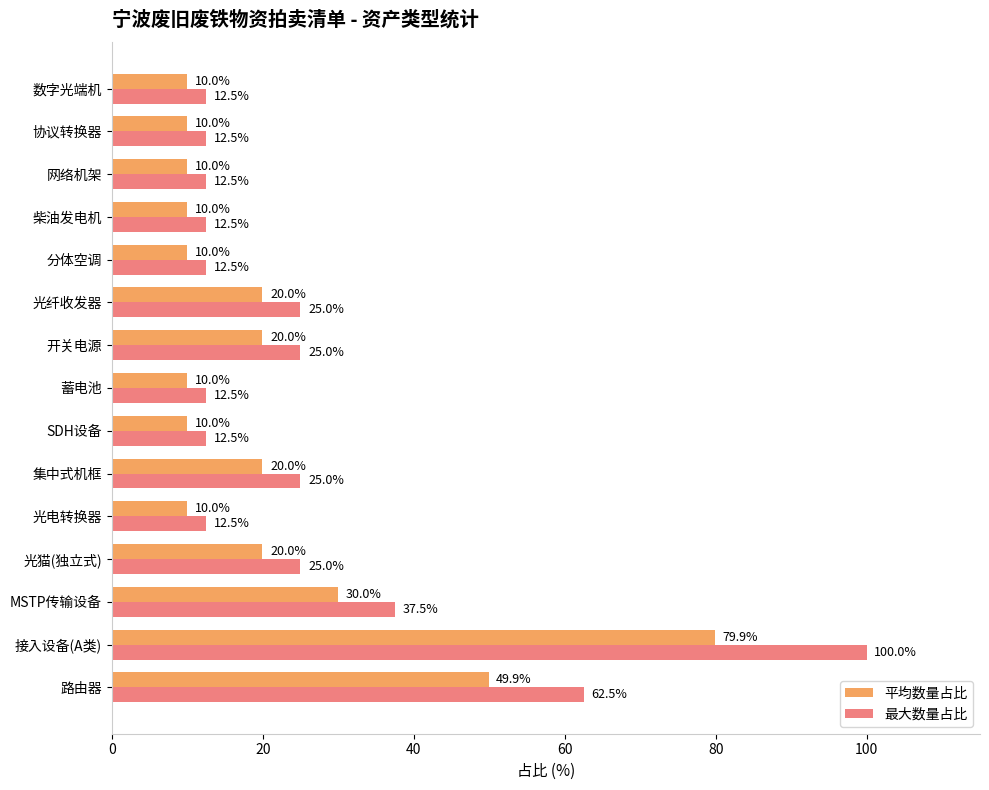

How many distinct data groups are displayed?

2